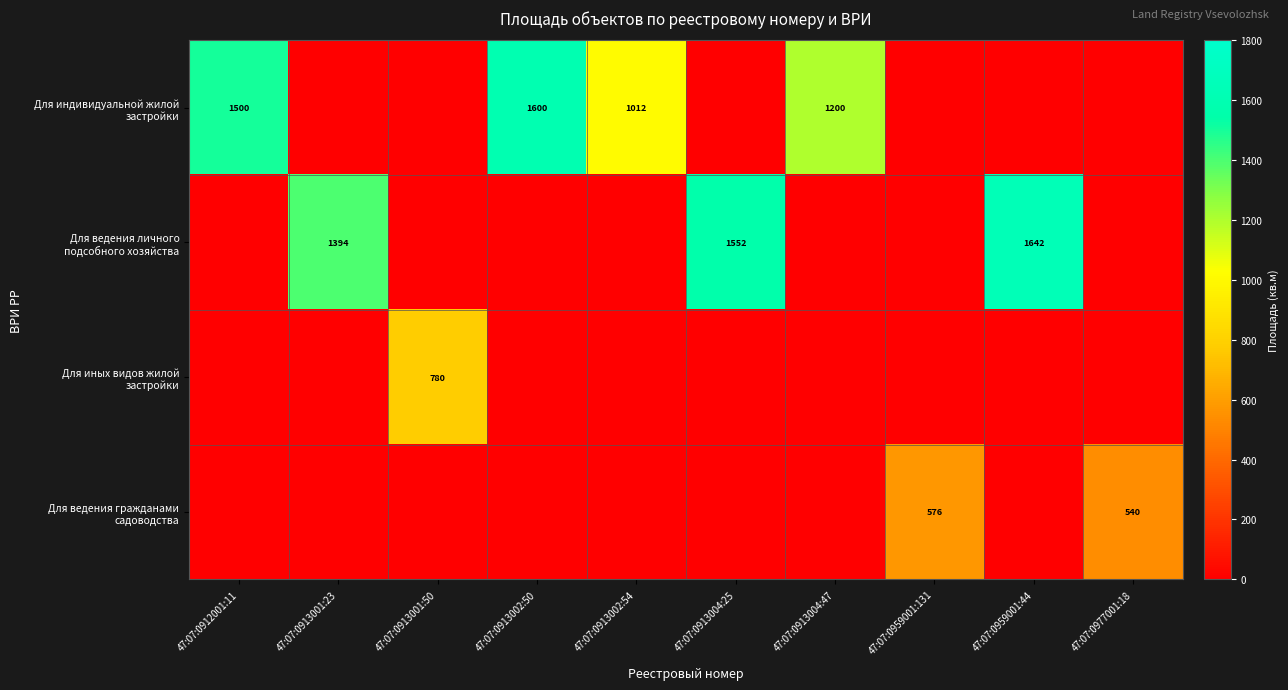

The value of Для иных видов жилой застройки at 47:07:0959001:44 is 0. True or false?

True